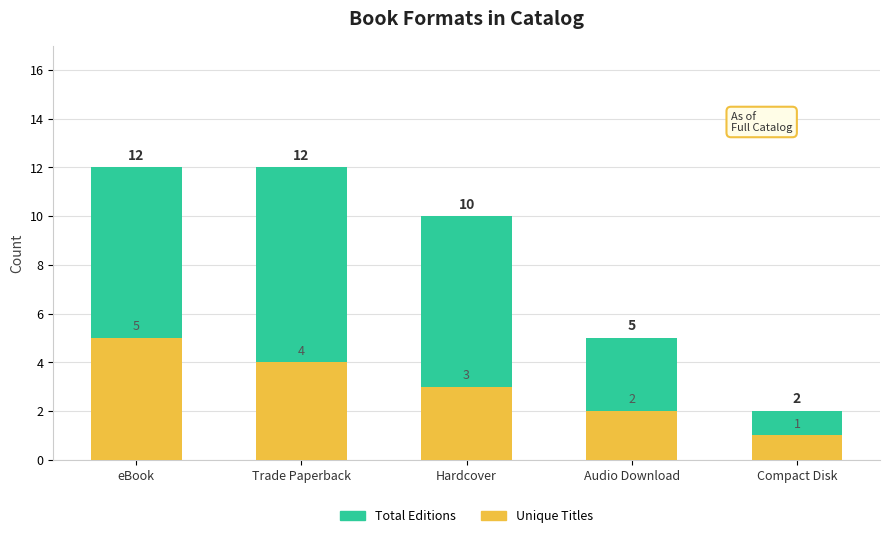

At how many categories does at least one series exceed 3?

4